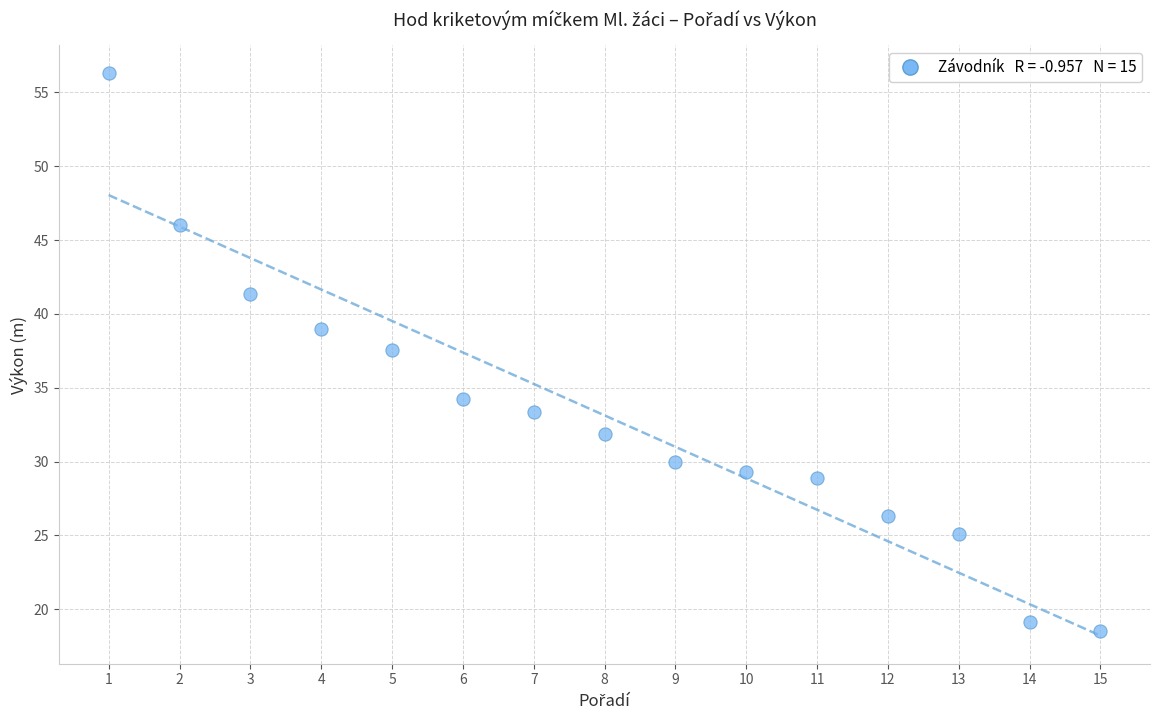

What is the range of X values (max minus min)?

14.0